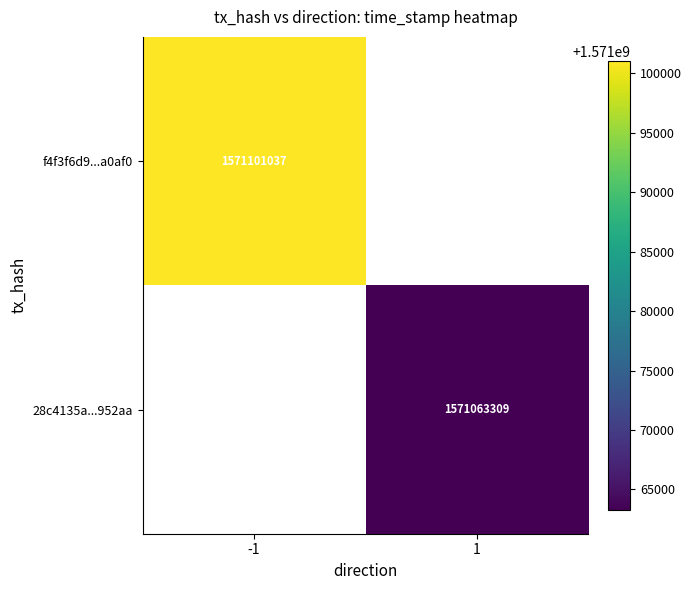

At how many categories does at least one series exceed 1571077552?

1